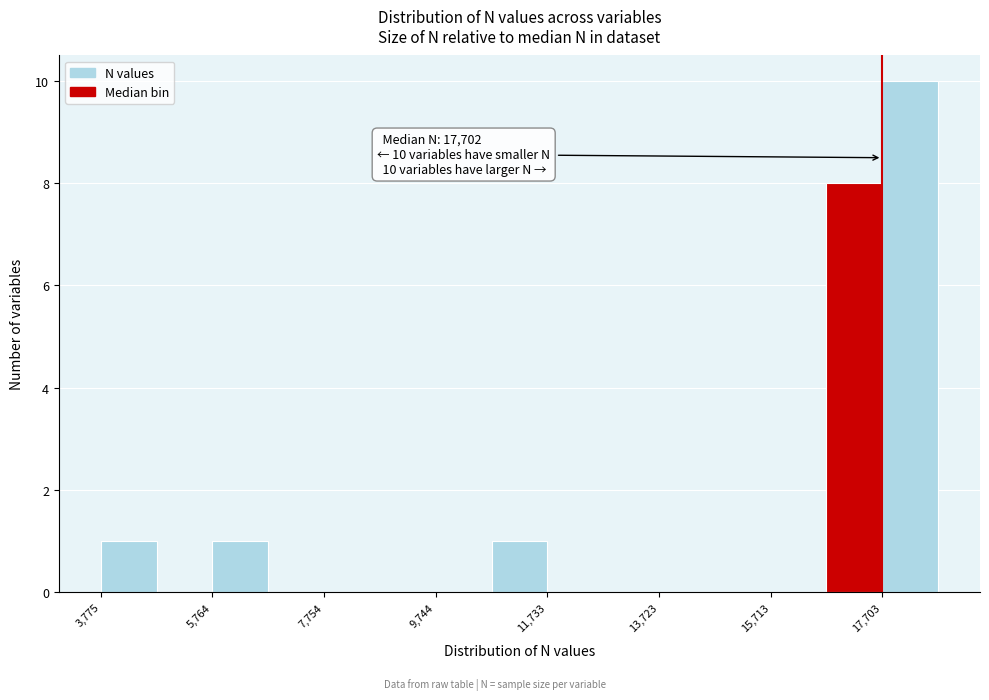

Over which range of the x-axis is the bar tallest?

17800 to 18600